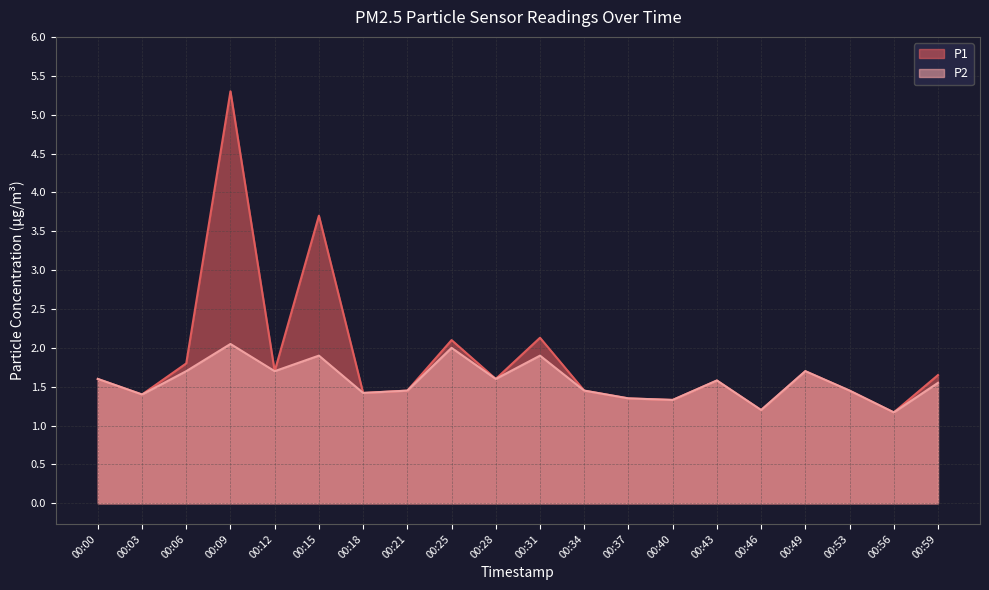

Which series has the largest total across all categories?

P1